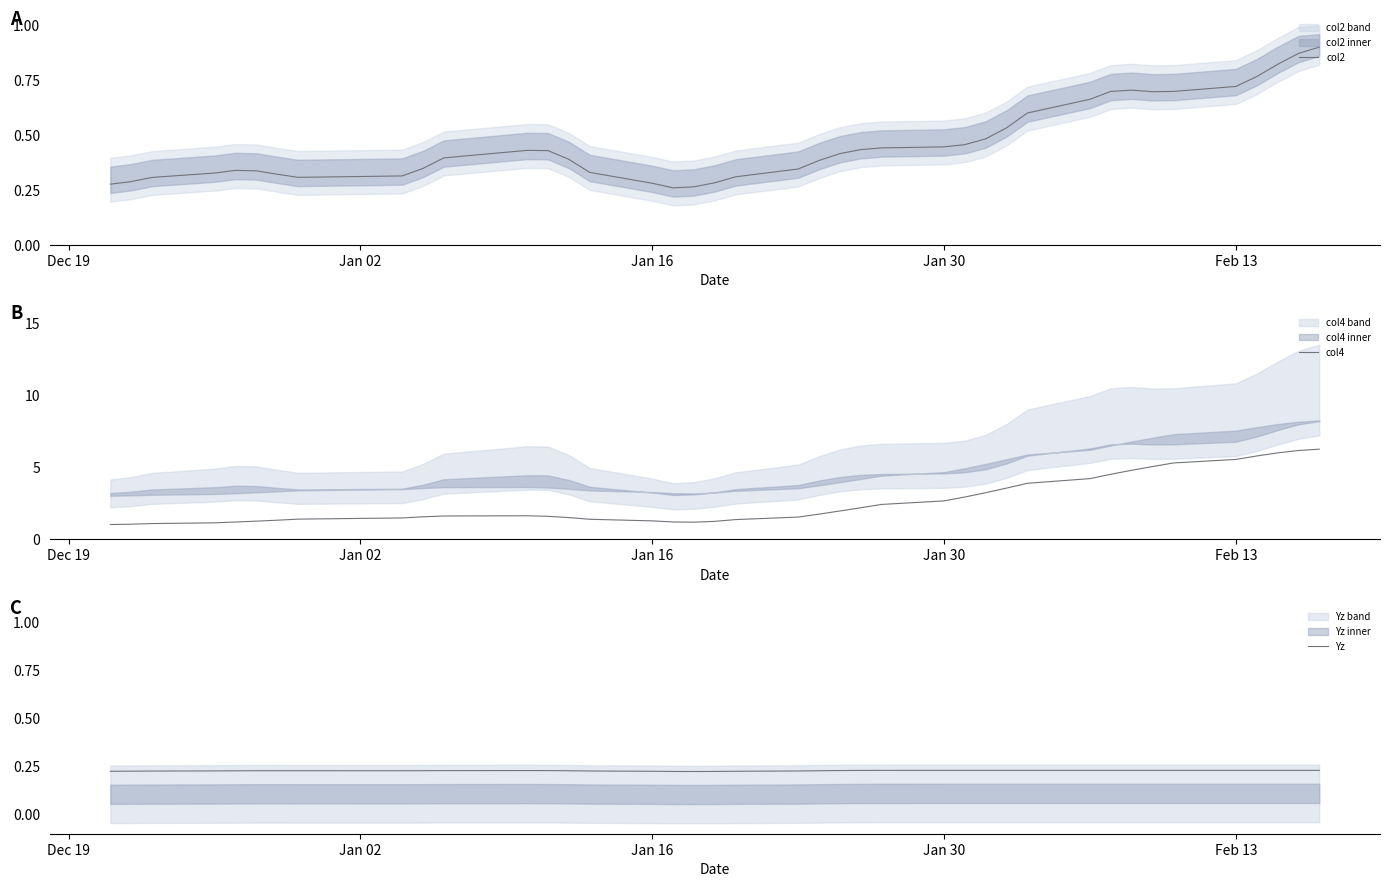

What is the minimum value for col4?

1.0